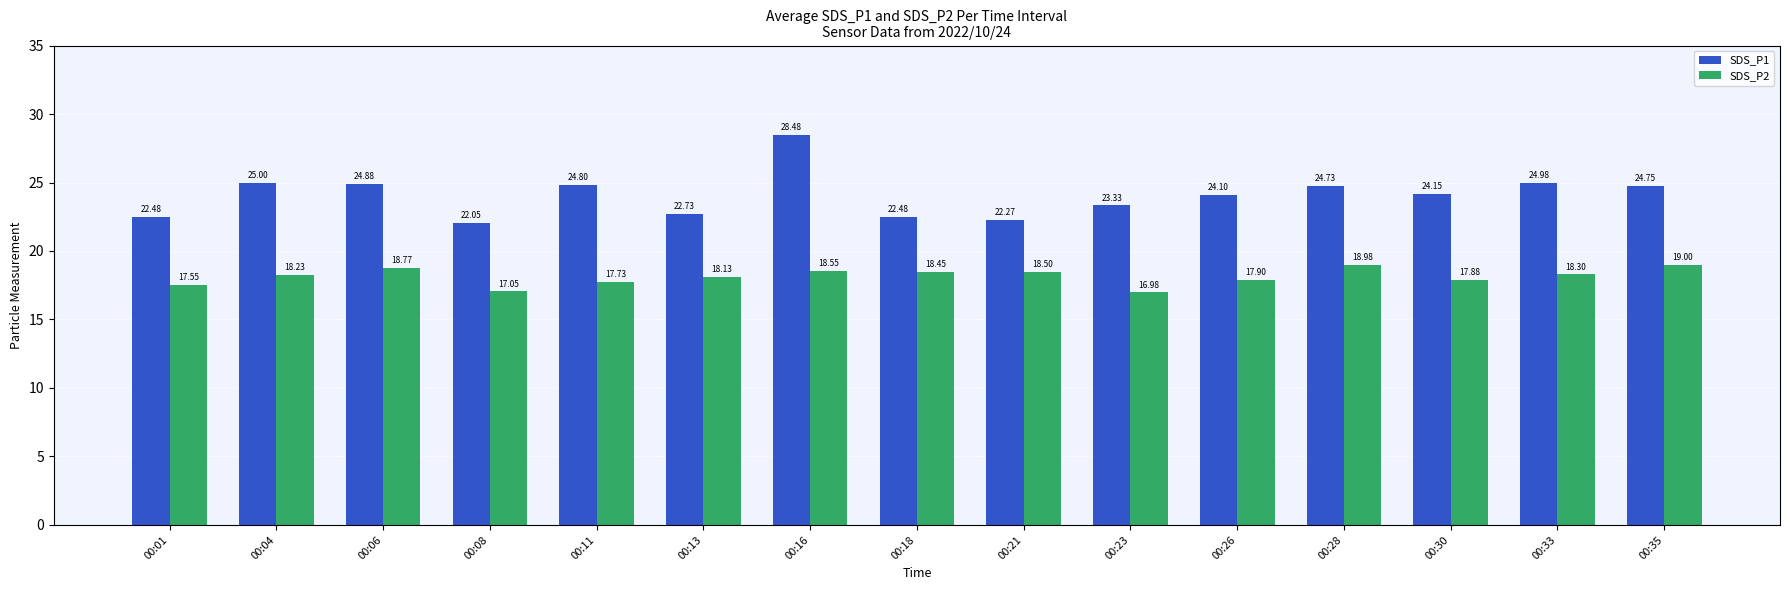

What is the sum of all SDS_P1 values?

361.2